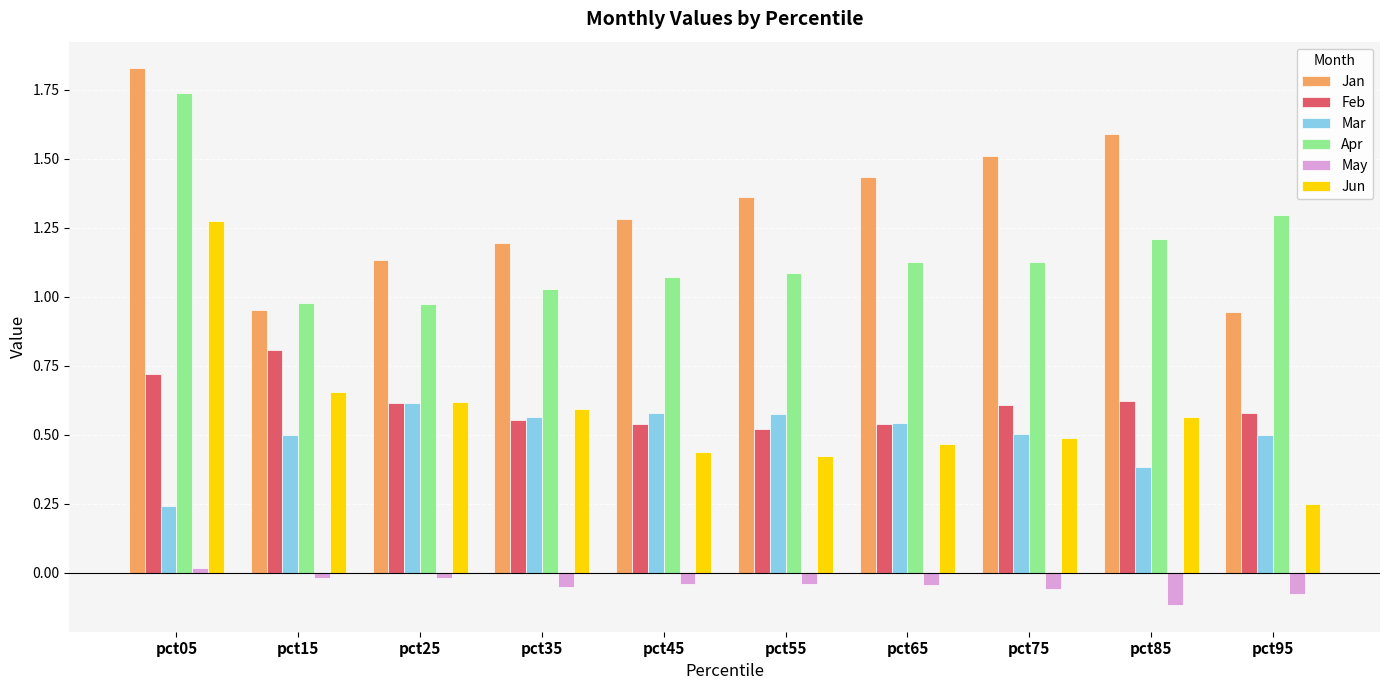

What is the total value across all series at pct35?

3.9